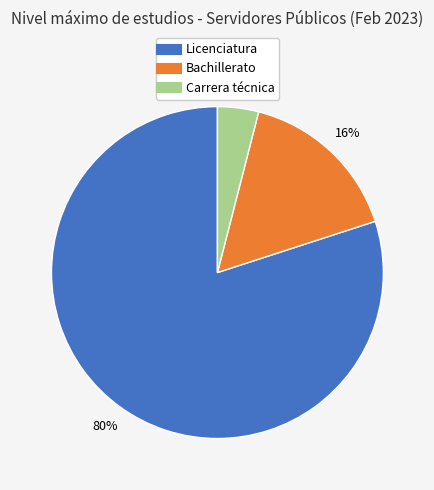

To the nearest percent, what is the average slice percentage?

33%